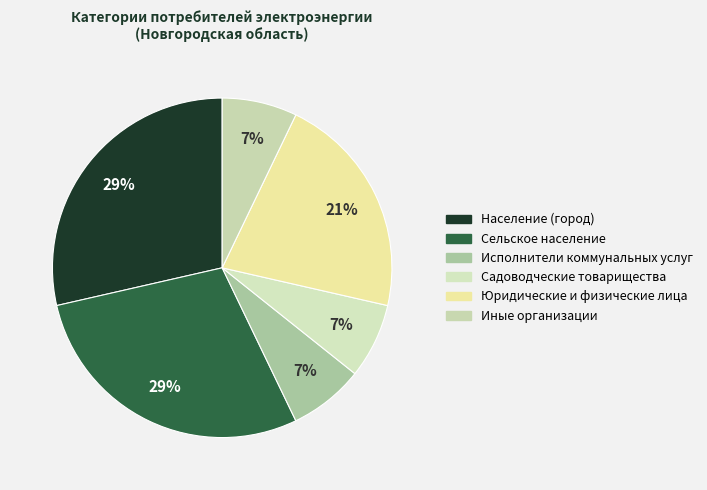

Does Садоводческие товарищества account for over 50% of the chart?

No